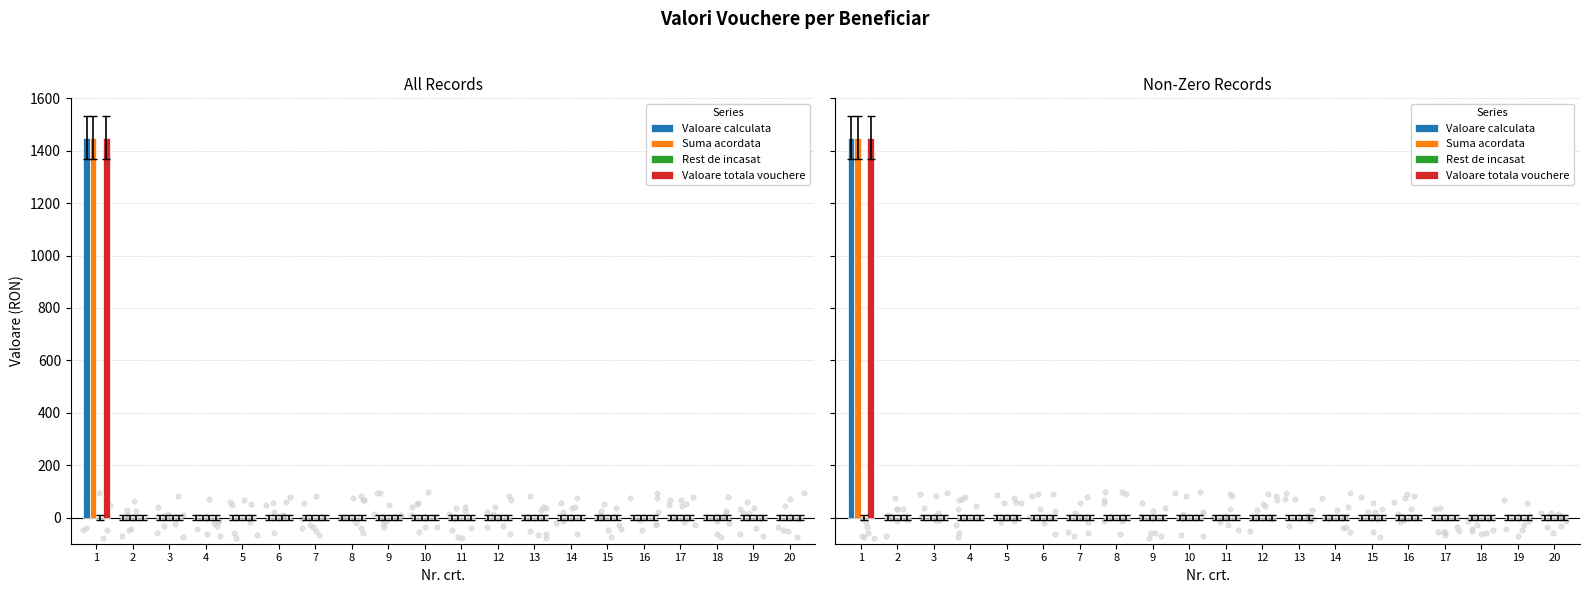

Which series has the widest spread of Y values?

Valoare calculata